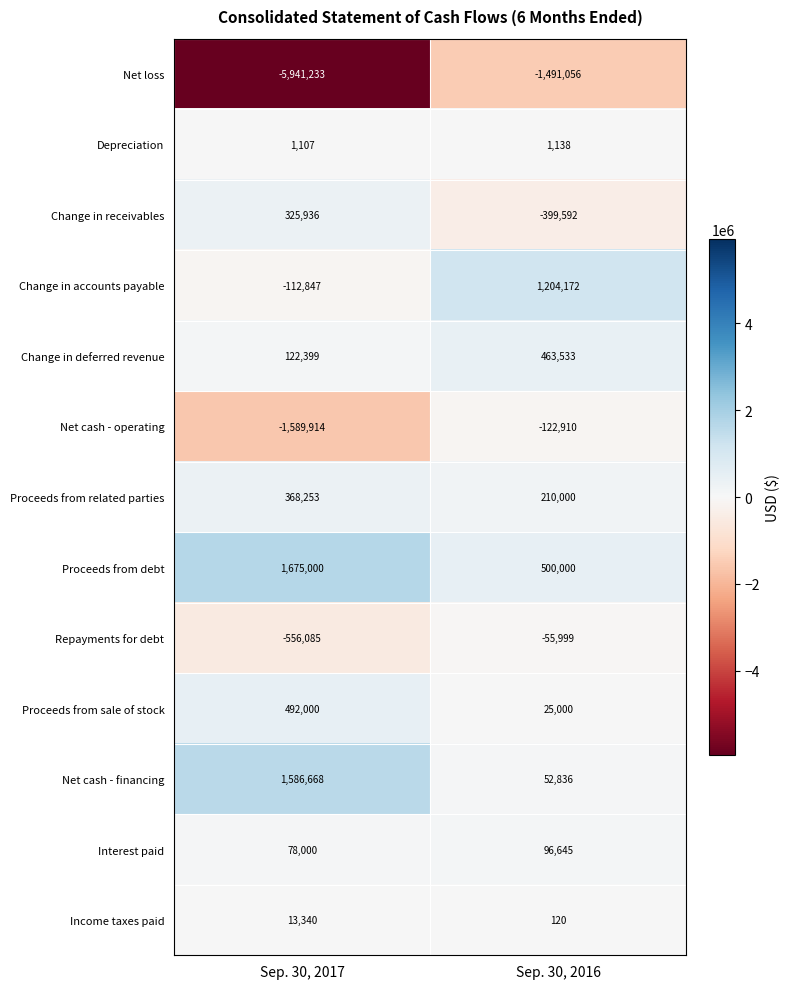

At Sep. 30, 2016, list the series in order from smallest to largest.

Net loss, Change in receivables, Net cash - operating, Repayments for debt, Income taxes paid, Depreciation, Proceeds from sale of stock, Net cash - financing, Interest paid, Proceeds from related parties, Change in deferred revenue, Proceeds from debt, Change in accounts payable